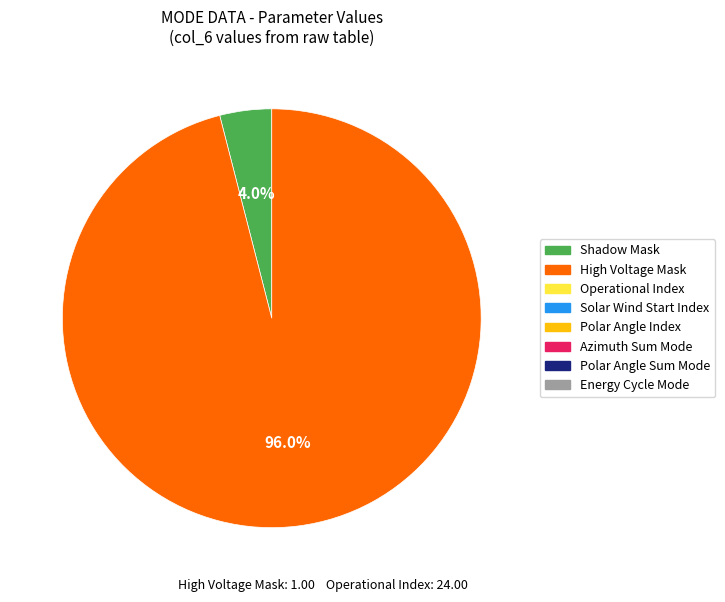

Is there any slice that represents more than half of the pie?

Yes